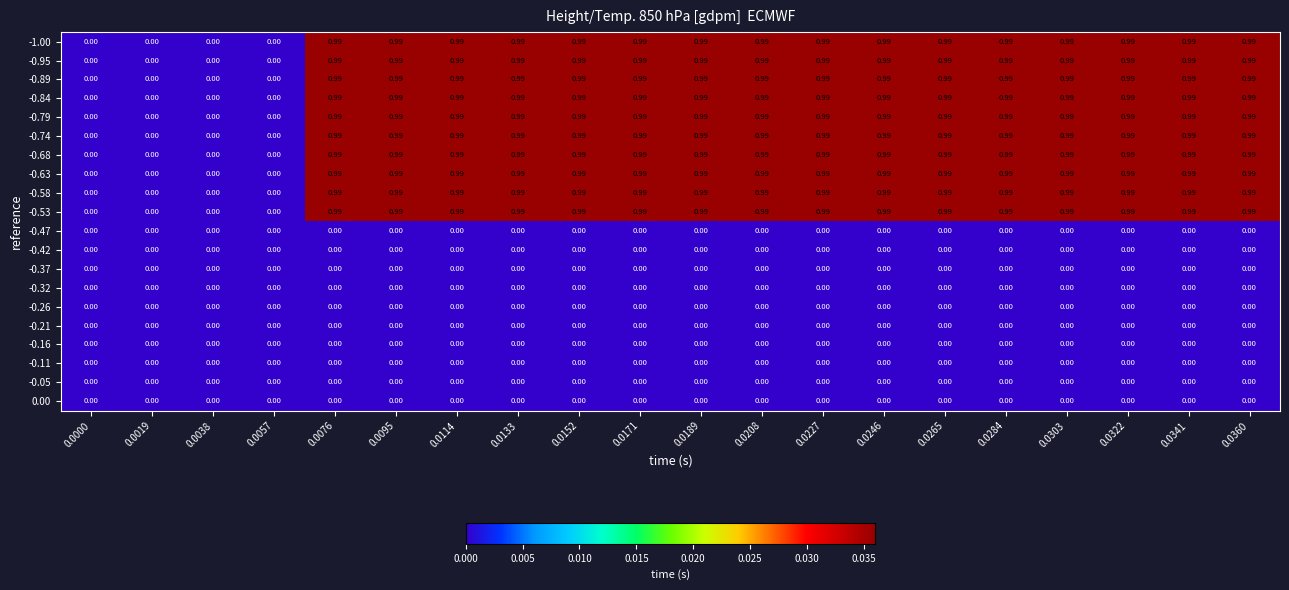

Between 0.0133 and 0.0057, which is larger?

0.0133